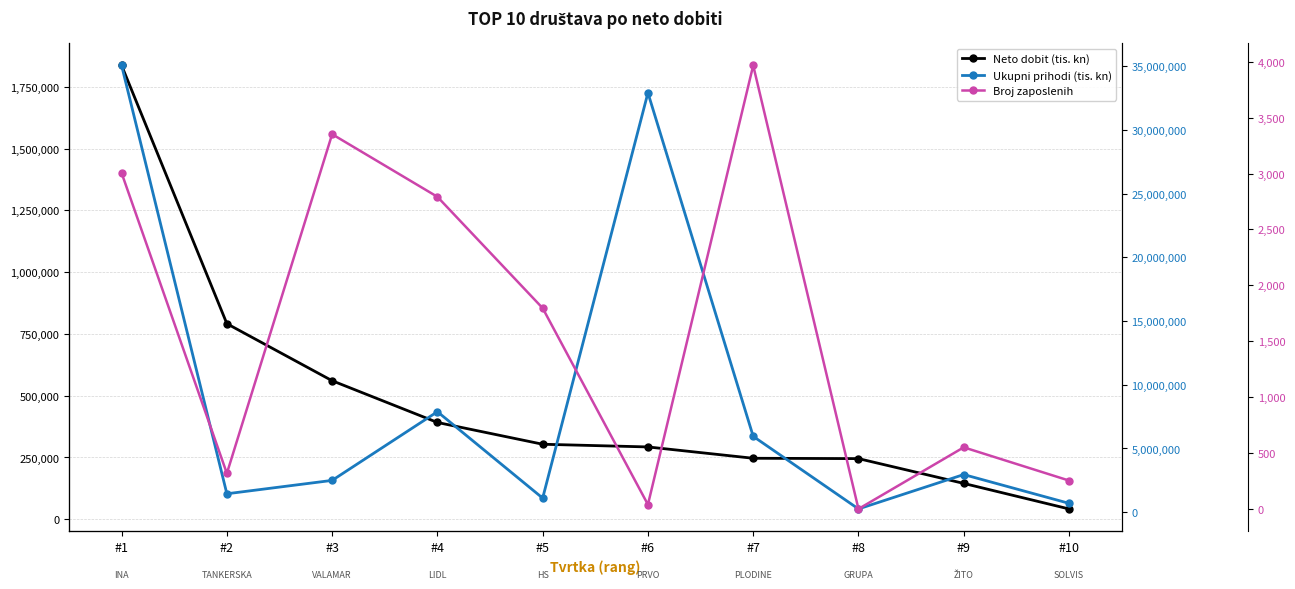

True or false: Neto dobit (tis. kn) has more than 1 points higher than both neighbors.

False